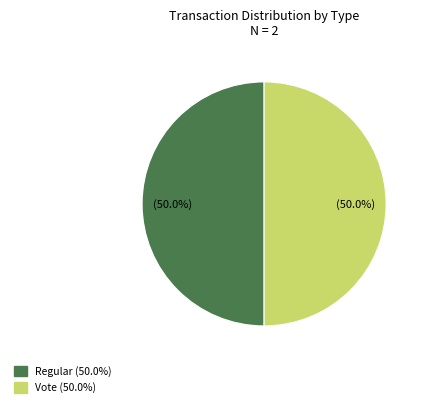

To the nearest percent, what is the difference between the largest and smallest slice percentages?

0%